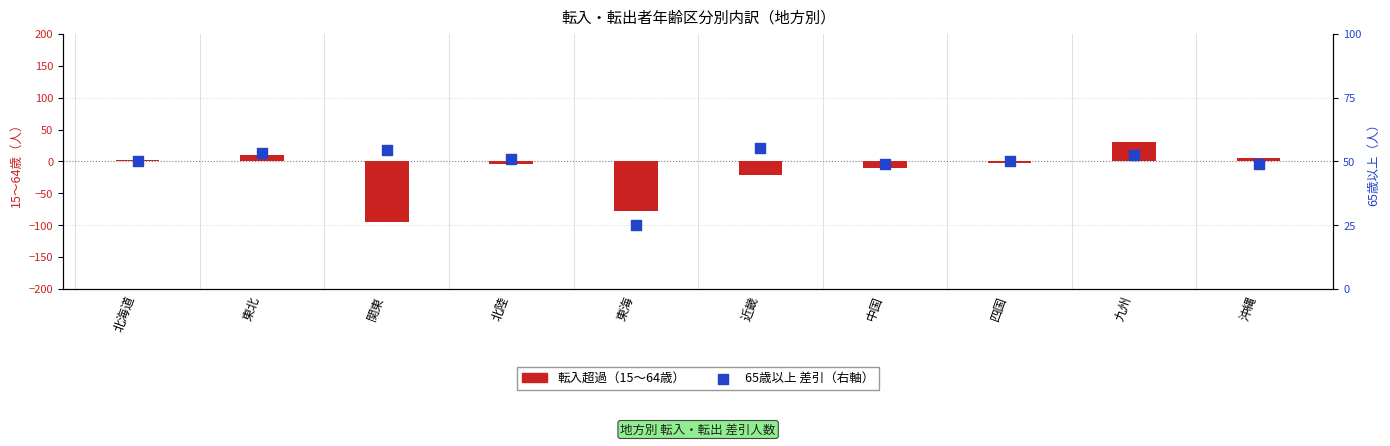

Which series has the largest total across all categories?

65歳以上（差引）